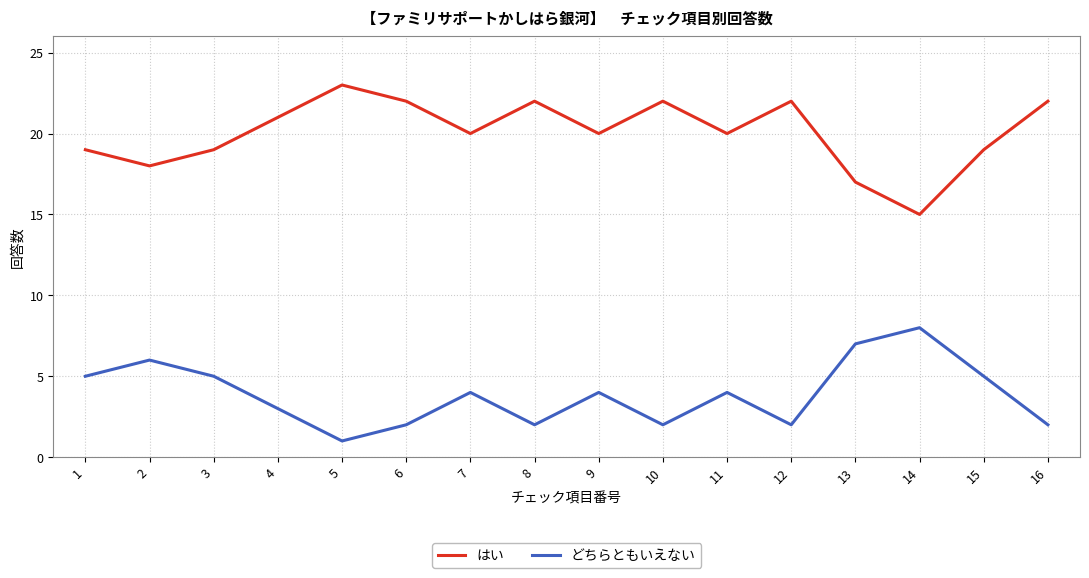

The value of どちらともいえない at 9 is 4. True or false?

True